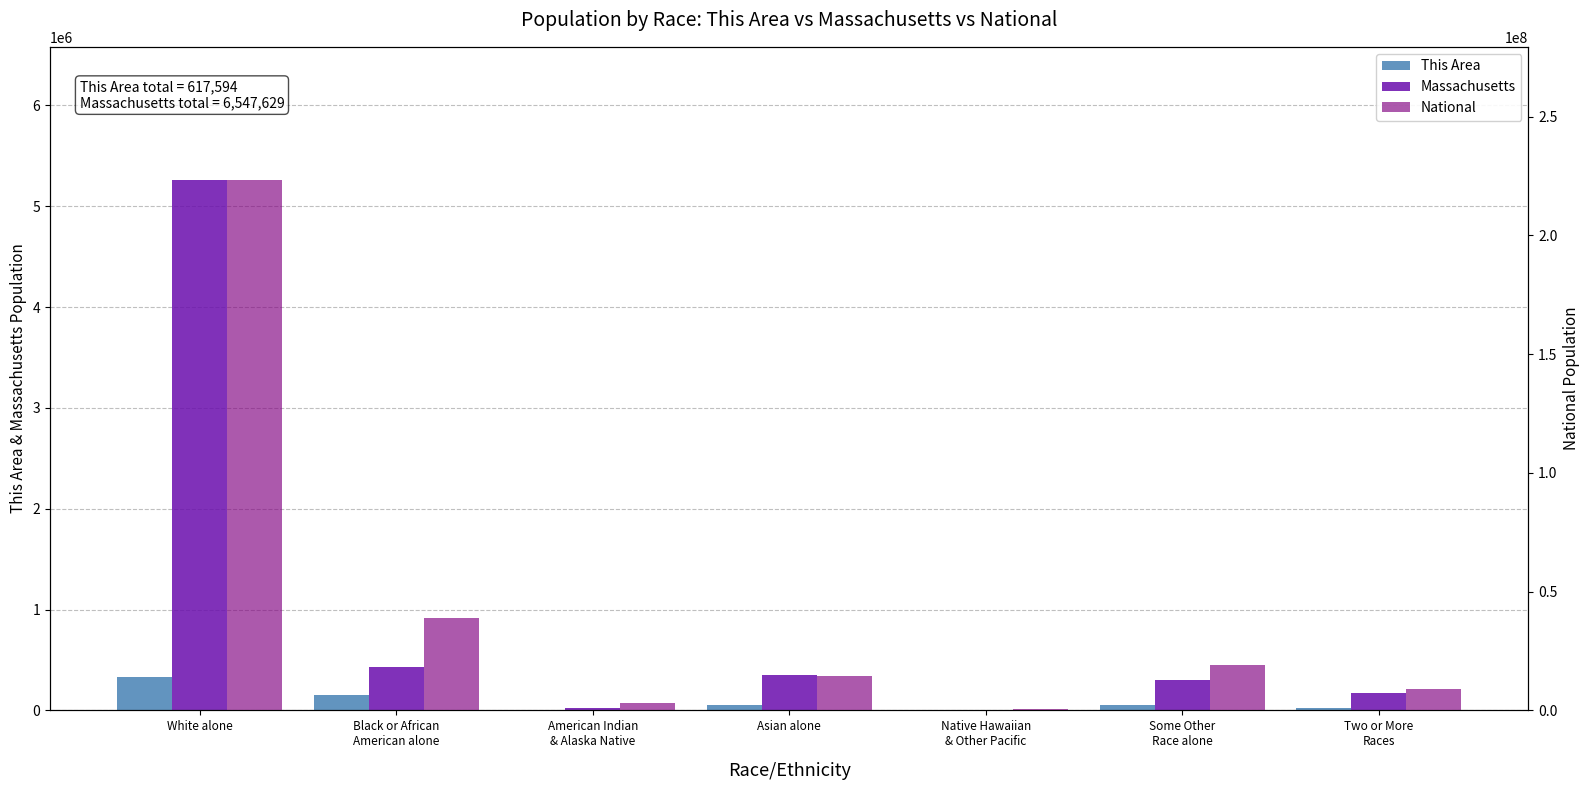

List the series in order of their peak value, lowest first.

This Area, Massachusetts, National